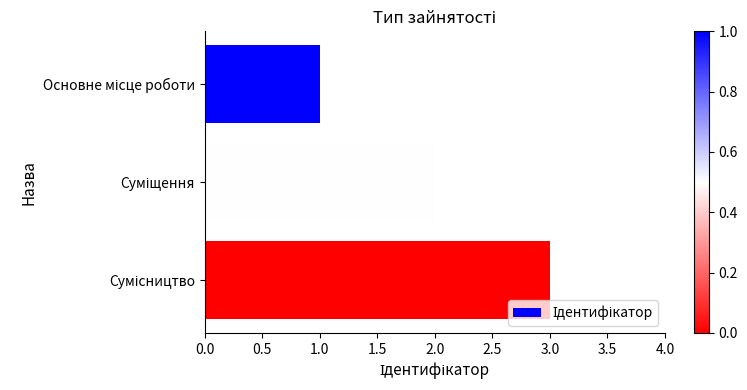

Are the bars grouped side by side (vs. stacked)?

No